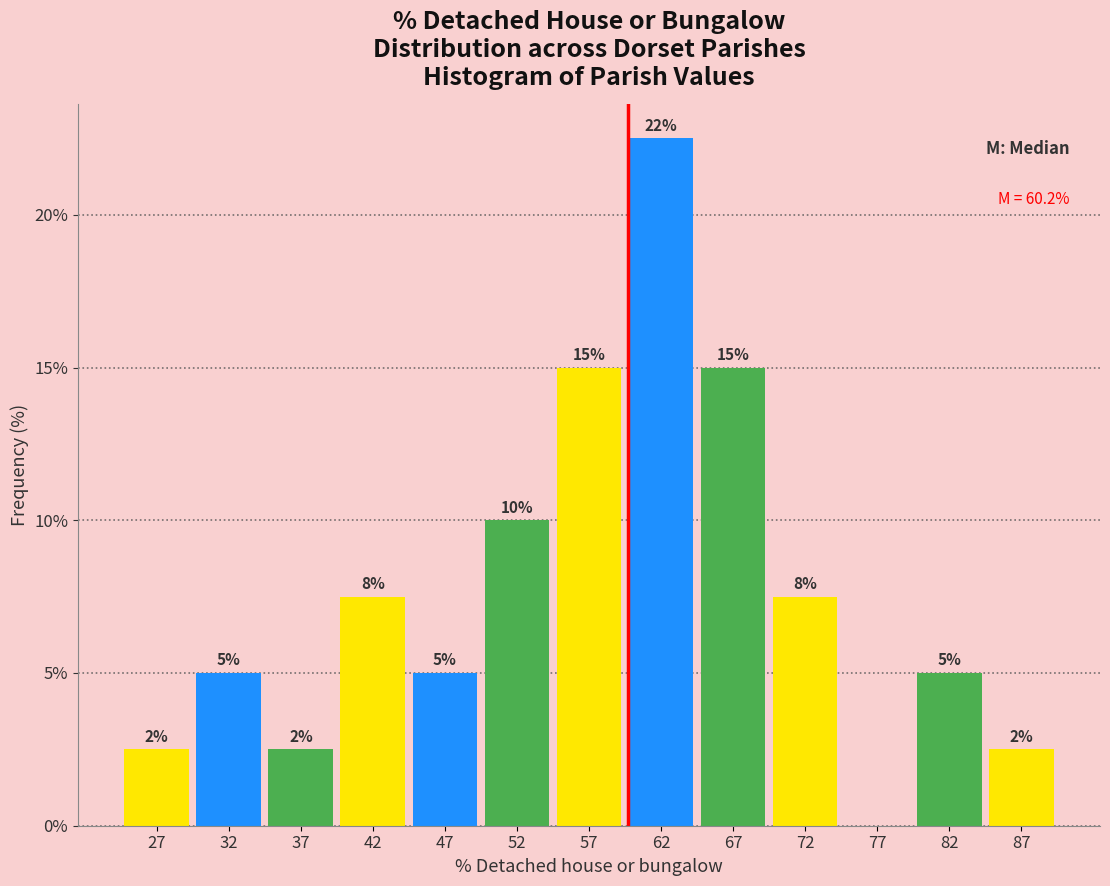

Which range on the x-axis has the tallest bar?

60 to 65